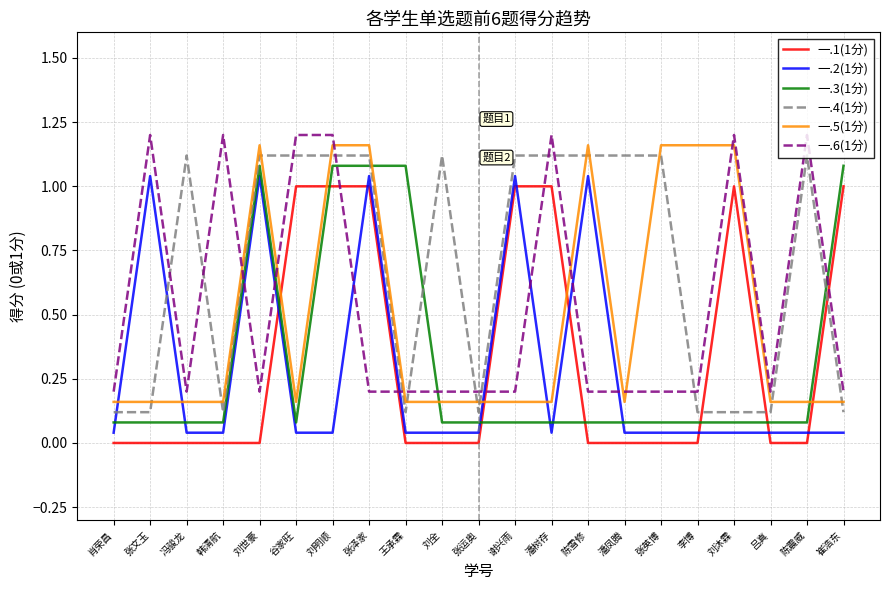

Rank the categories by 一.6(1分) value from highest to lowest.

张文玉, 韩清航, 谷家旺, 刘明顺, 潘树存, 刘沐霖, 陈震威, 肖荣昌, 冯骏龙, 刘世豪, 张泽家, 王承霖, 刘全, 张运奥, 谢兴雨, 陈雪修, 潘凤腾, 张英博, 李博, 吕真, 崔浩东